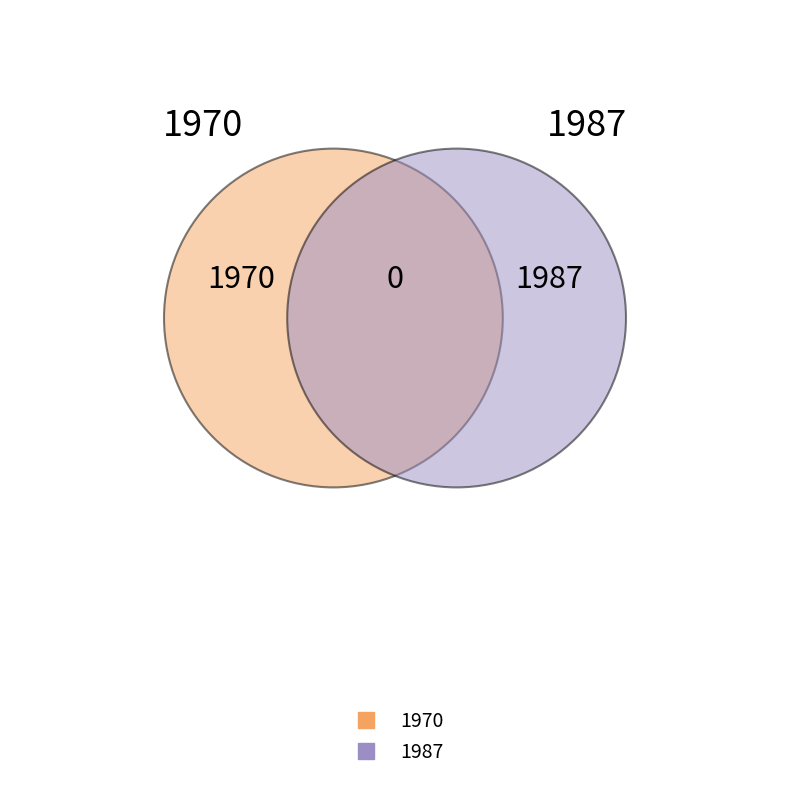

Which slice is the largest?

1987